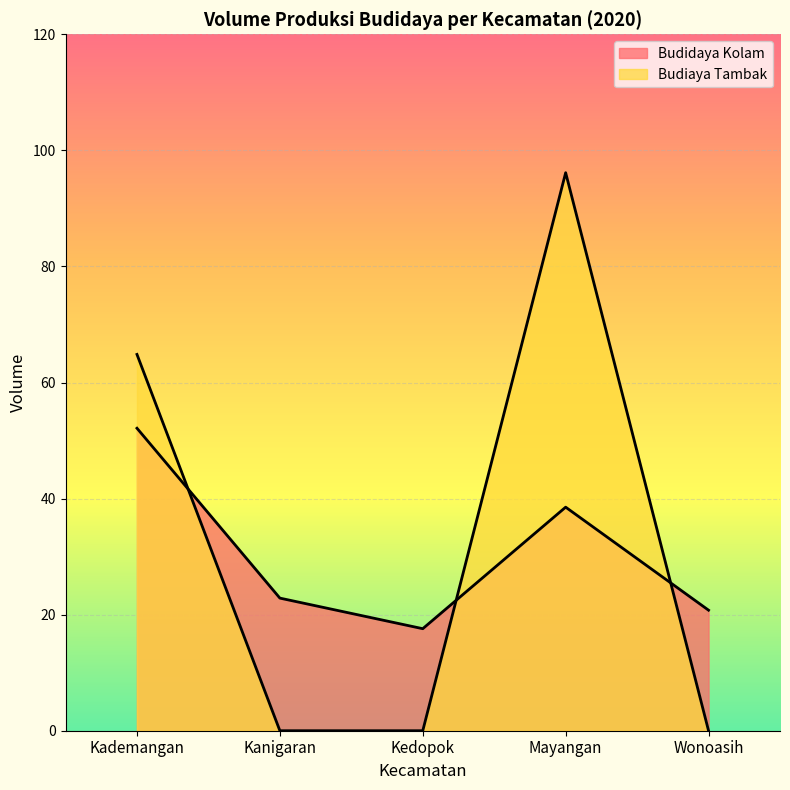

What is the difference between the highest and lowest values at Kanigaran?

22.9